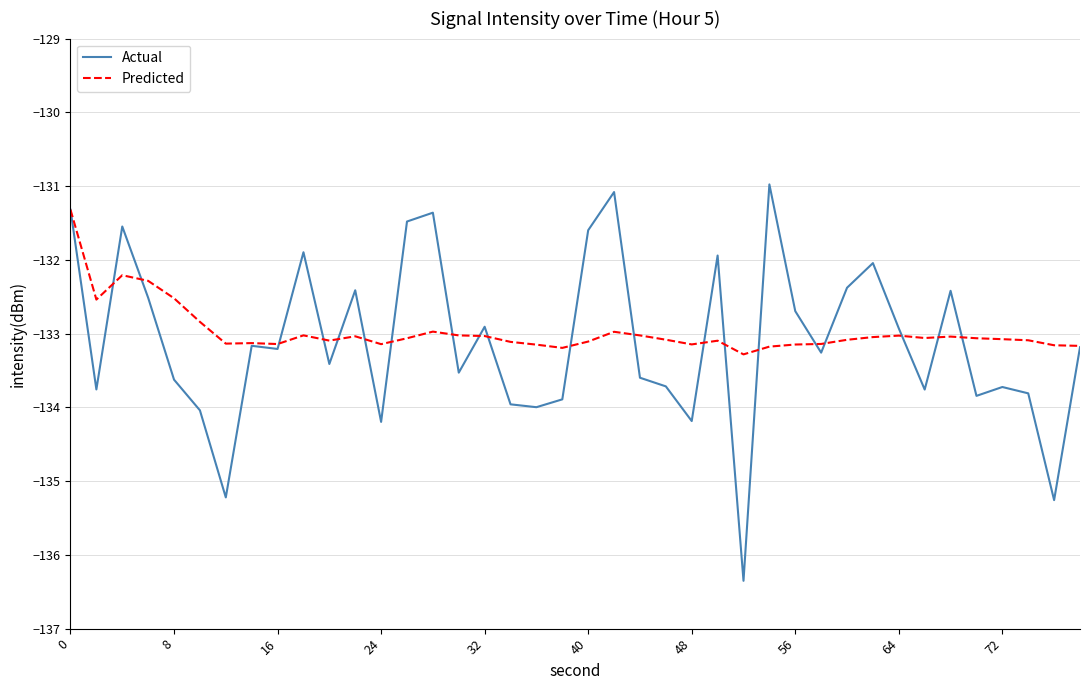

What is the lowest value of the Actual series?

-136.4